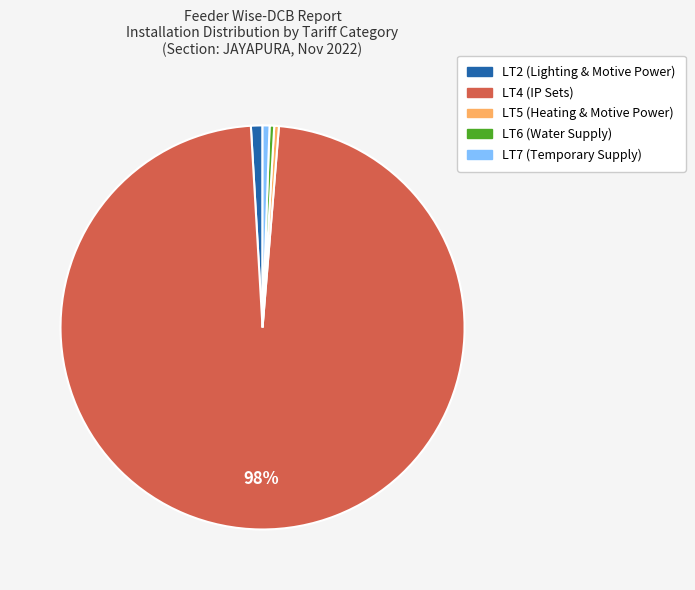

Count the number of slices in the pie.

5